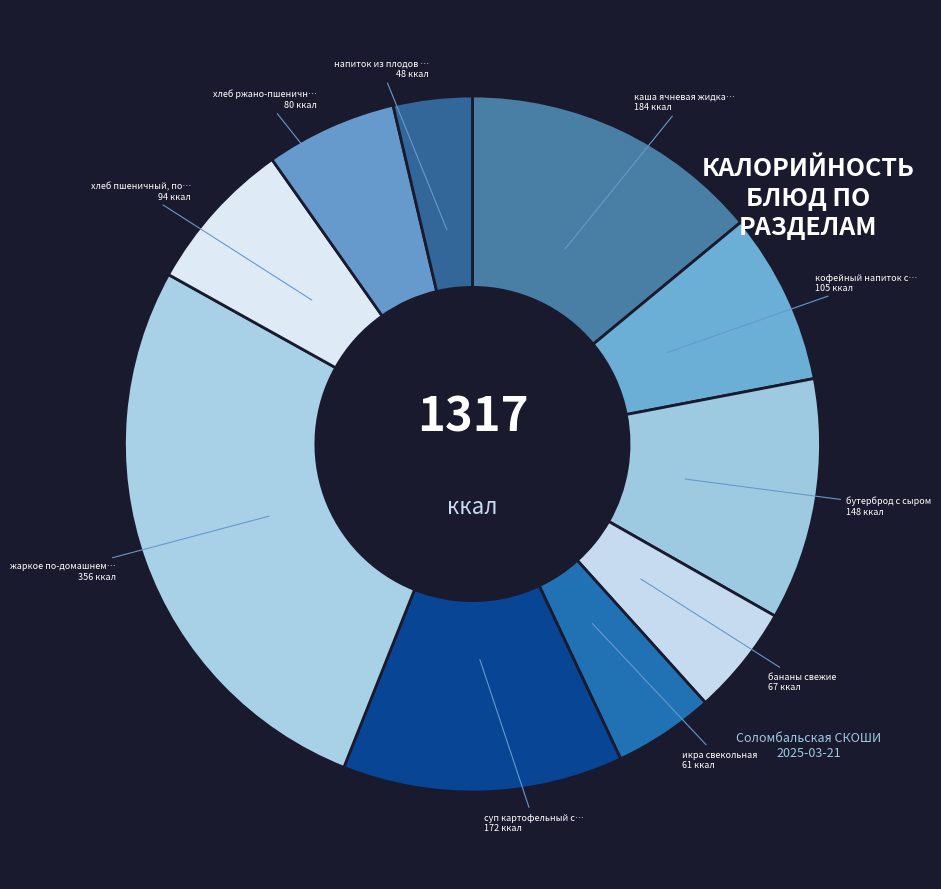

What is the smallest slice in the pie chart?

напиток из плодов шиповника